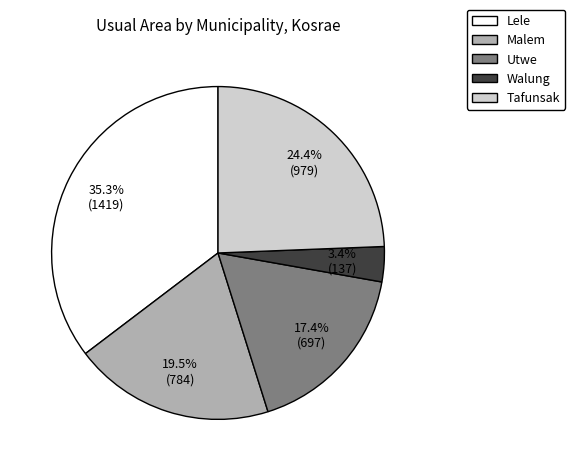

Which category has the smallest portion of the pie?

Walung